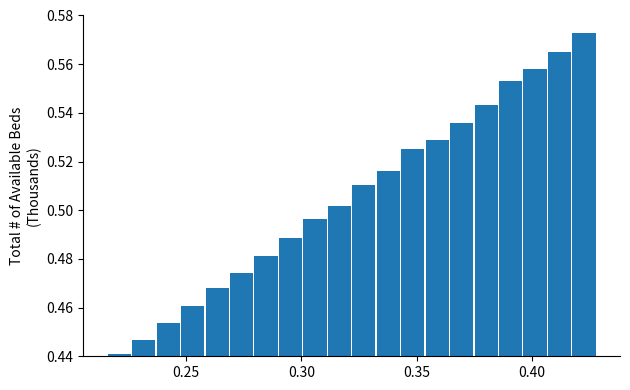

Read against the x-axis, roughly where is the centre of the tallest bar?

0.425